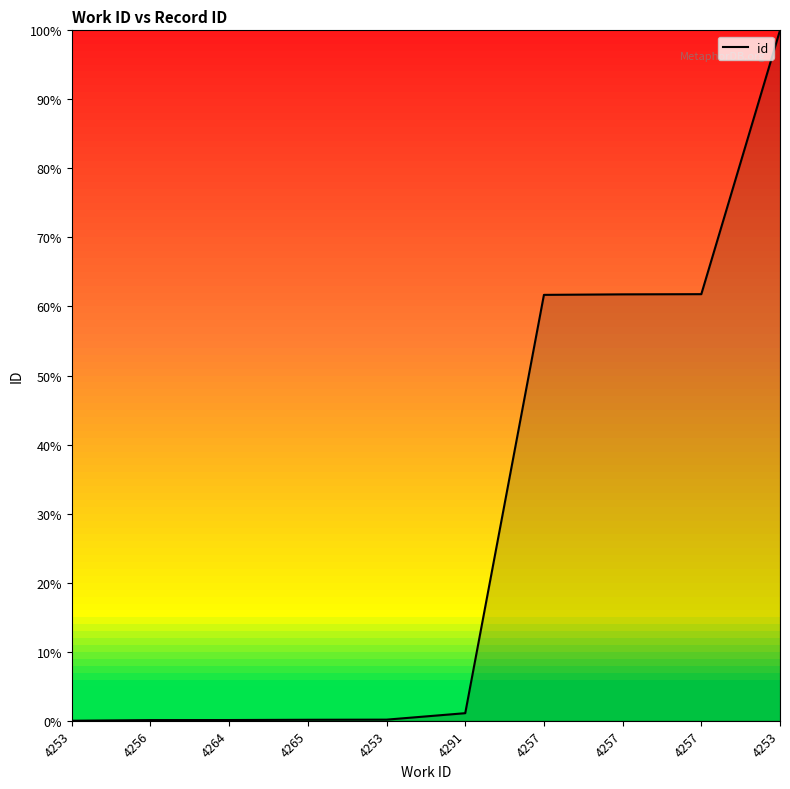

Which has a higher value, 4257 or 4256?

4257